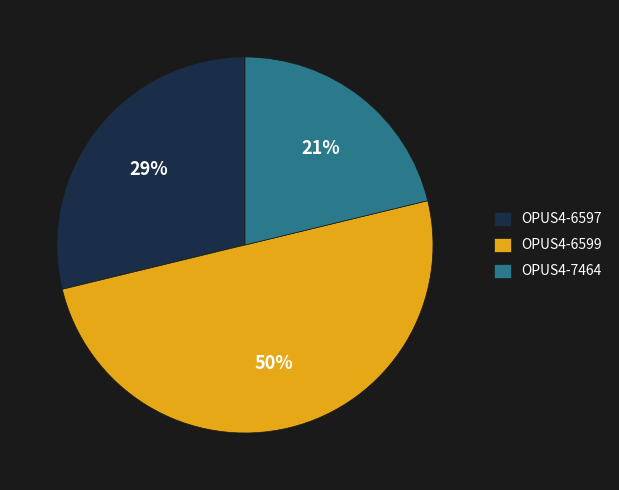

Between OPUS4-6599 and OPUS4-7464, which is larger?

OPUS4-6599